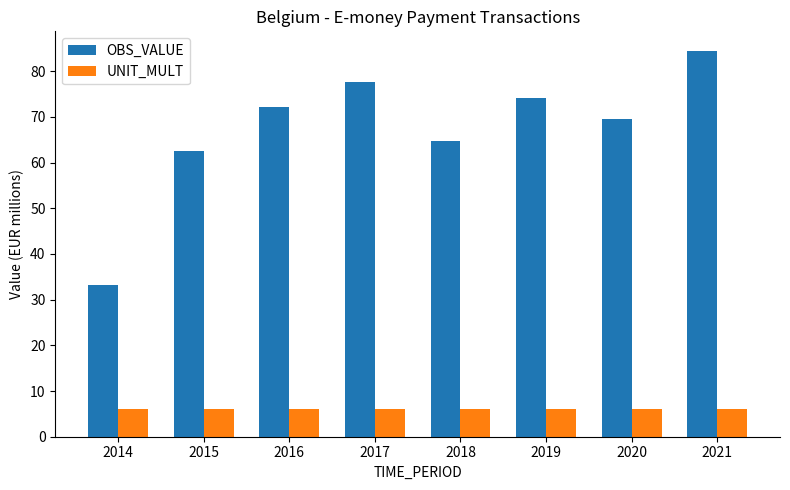

What are all the series names shown in the legend?

OBS_VALUE, UNIT_MULT